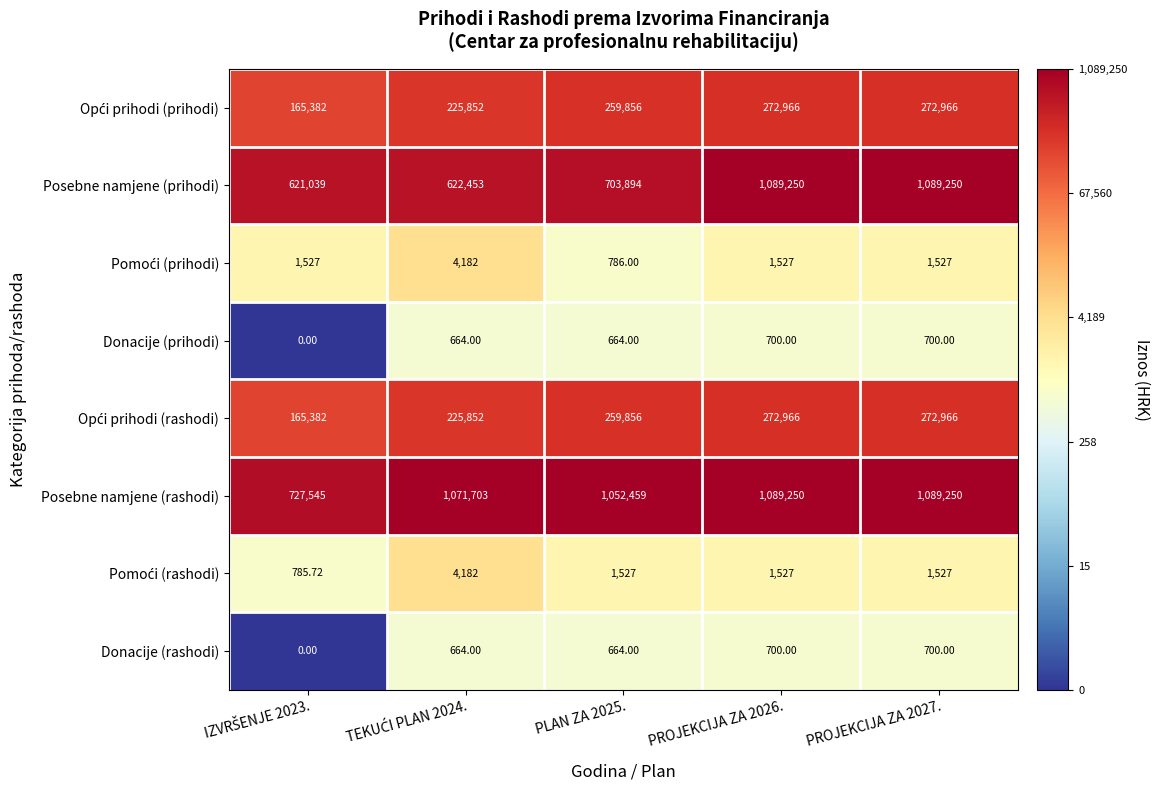

Which series has the largest range (max minus min)?

Posebne namjene (prihodi)